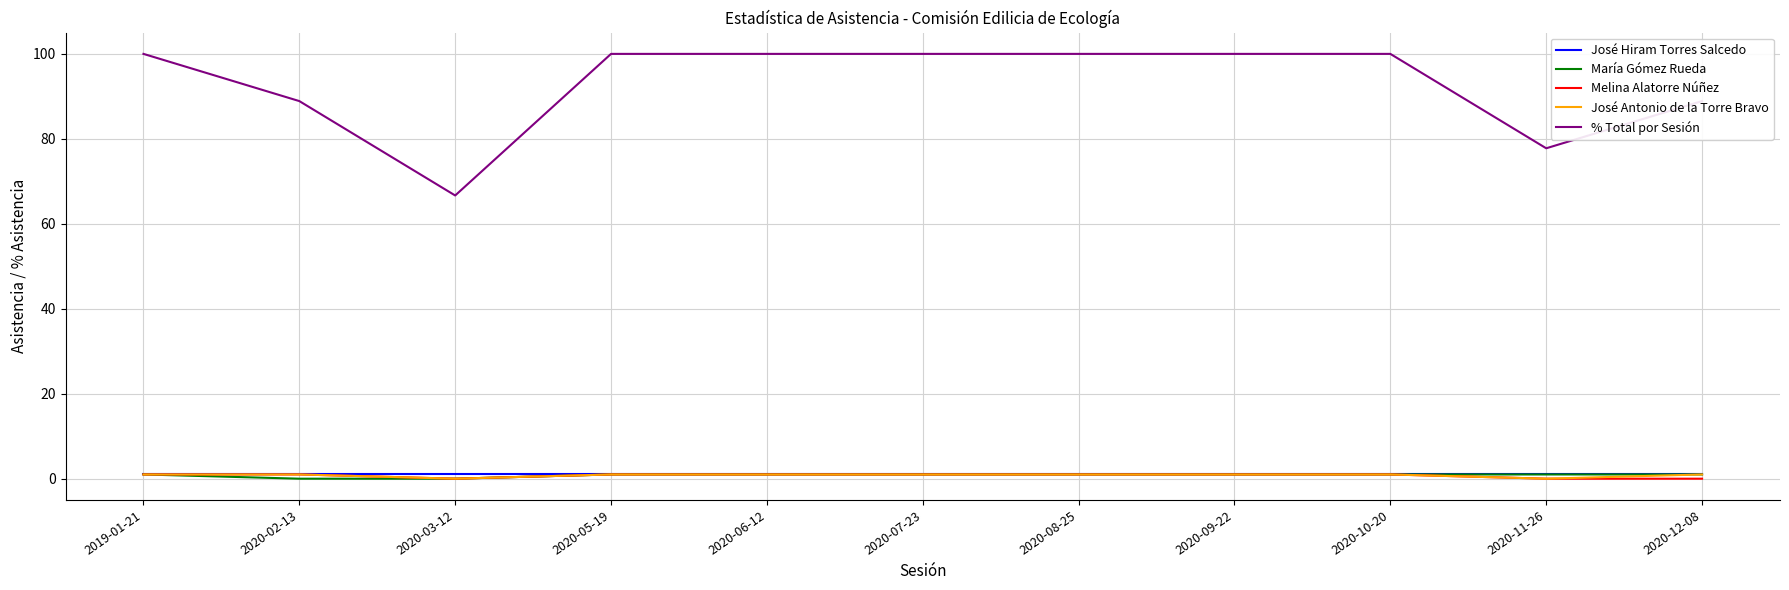

Is the value of % Total por Sesión at 2020-03-12 greater than the value of Melina Alatorre Núñez at 2020-07-23?

Yes